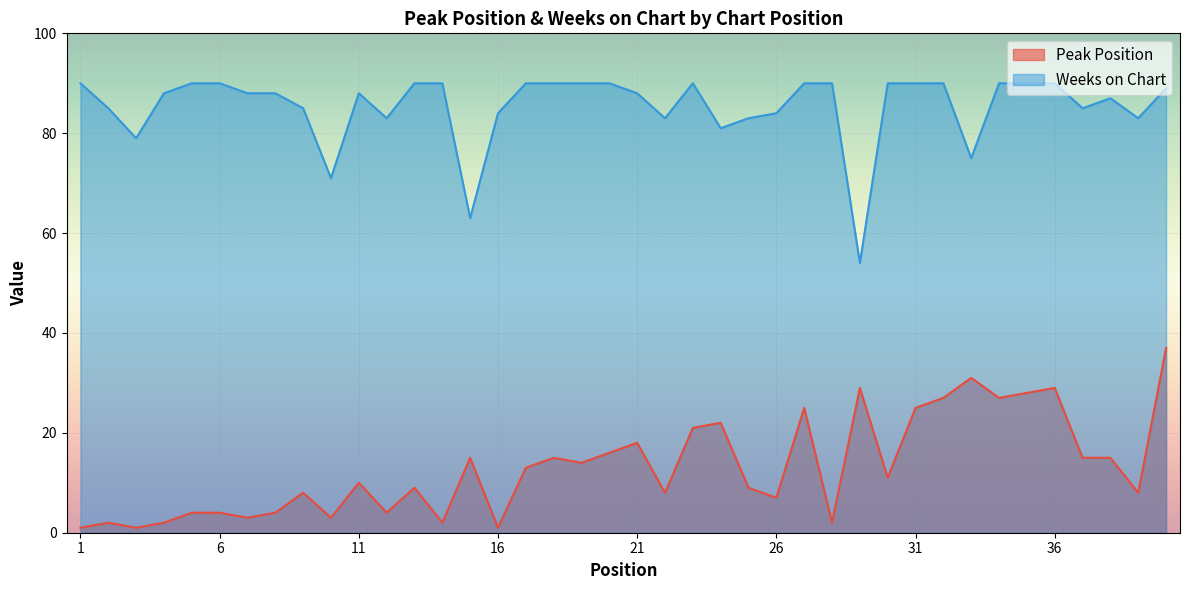

What is the total value across all series at 31?

115